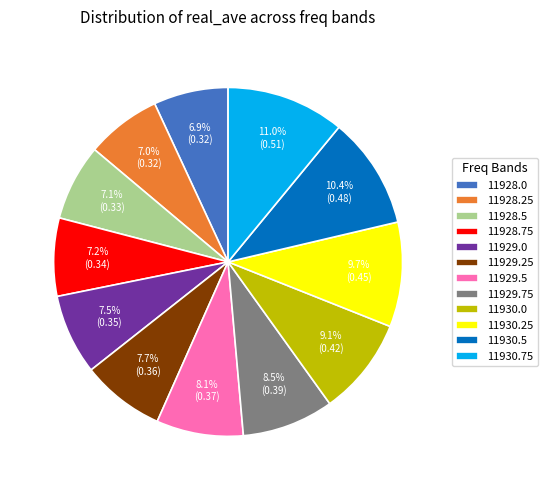

Does 11930.5 account for over 50% of the chart?

No